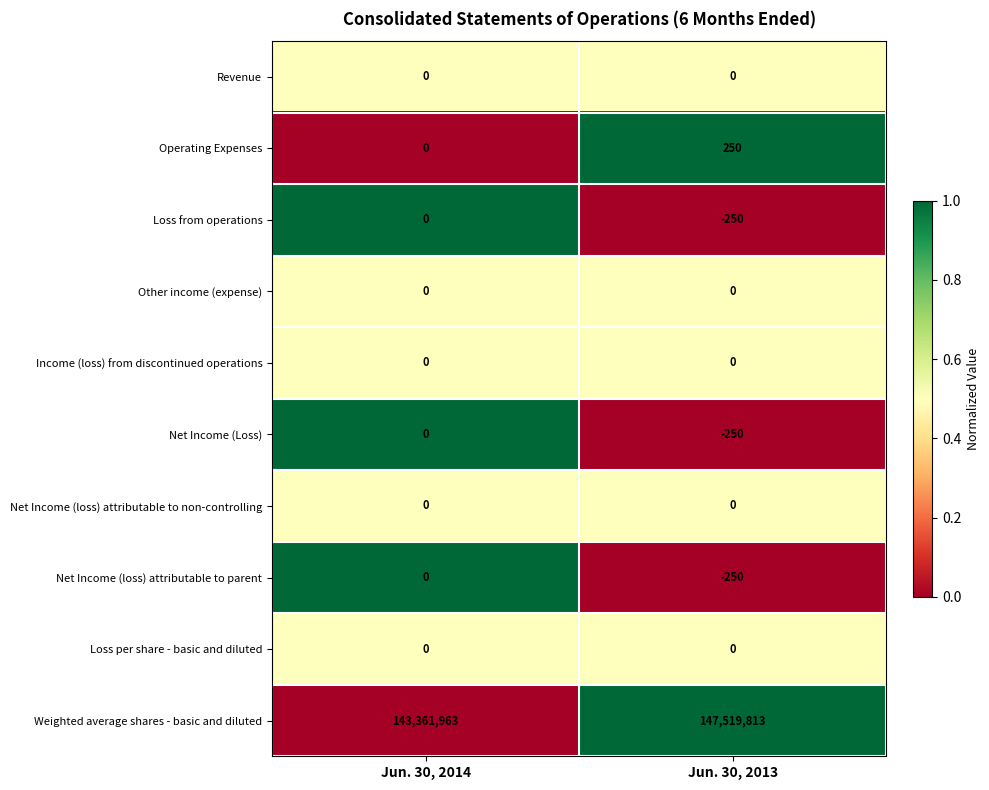

Reading left to right, list all the values displayed in this chart.

Revenue: 0	0
Operating Expenses: 0	250
Loss from operations: 0	-250
Other income (expense): 0	0
Income (loss) from discontinued operations: 0	0
Net Income (Loss): 0	-250
Net Income (loss) attributable to non-controlling: 0	0
Net Income (loss) attributable to parent: 0	-250
Loss per share - basic and diluted: 0	0
Weighted average shares - basic and diluted: 143361963	147519813